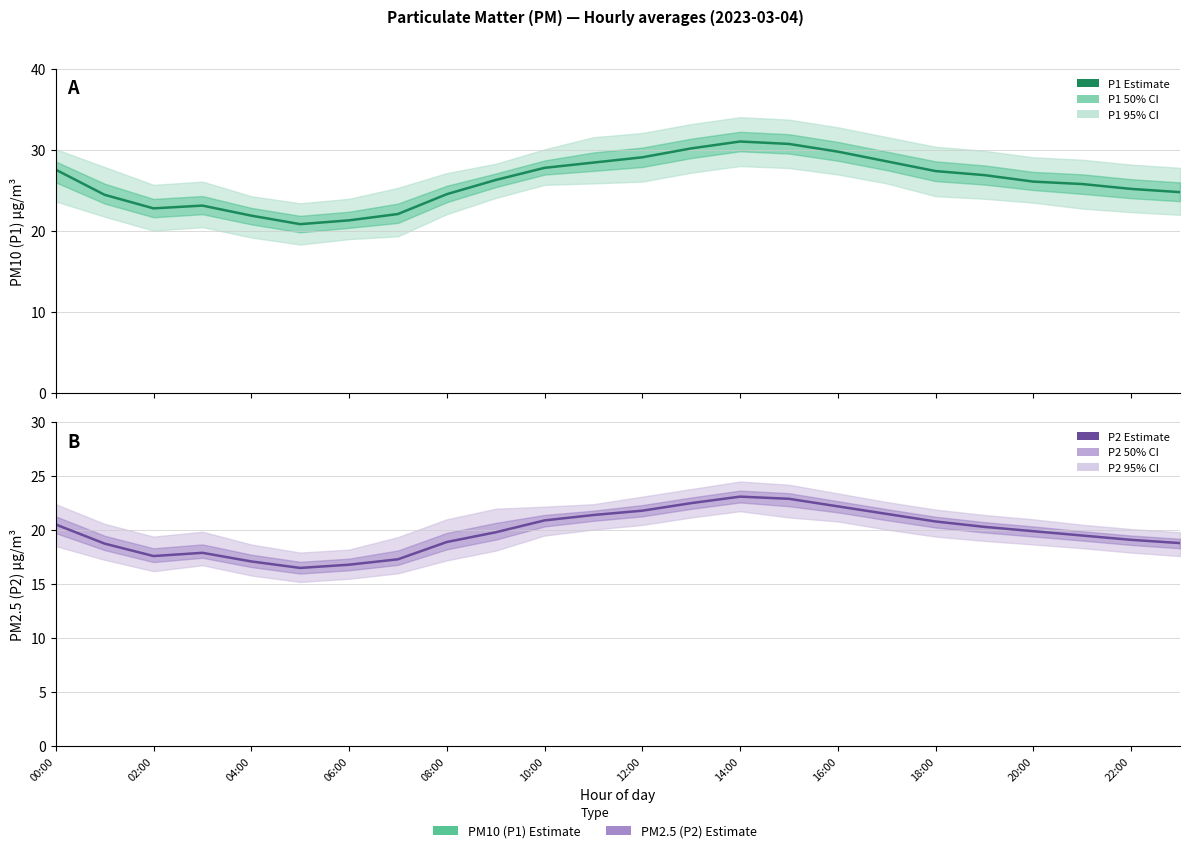

What is the label of the 21st point from the left?

20:00